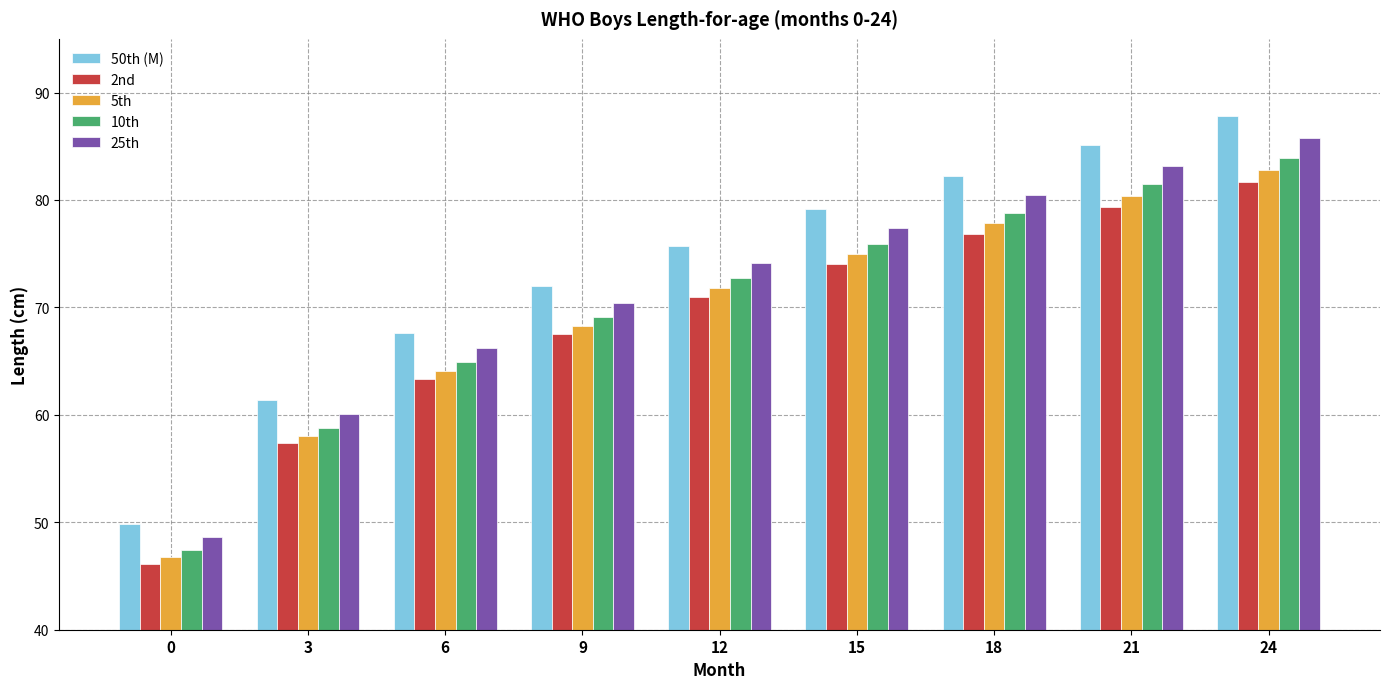

Are the bars horizontal?

No